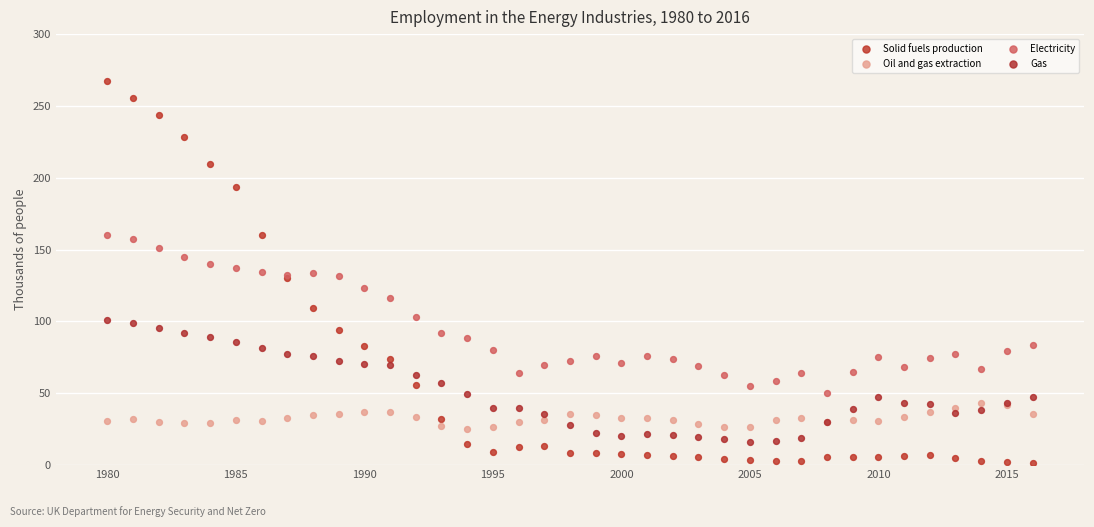

Which series reaches the minimum Y coordinate?

Solid fuels production